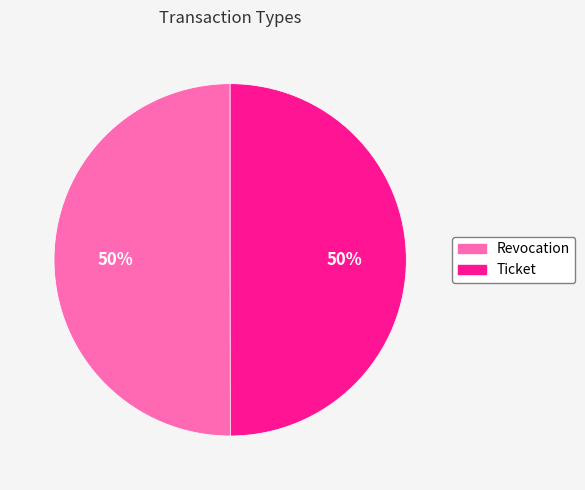

To the nearest percent, what is the combined percentage of Revocation and Ticket?

100%